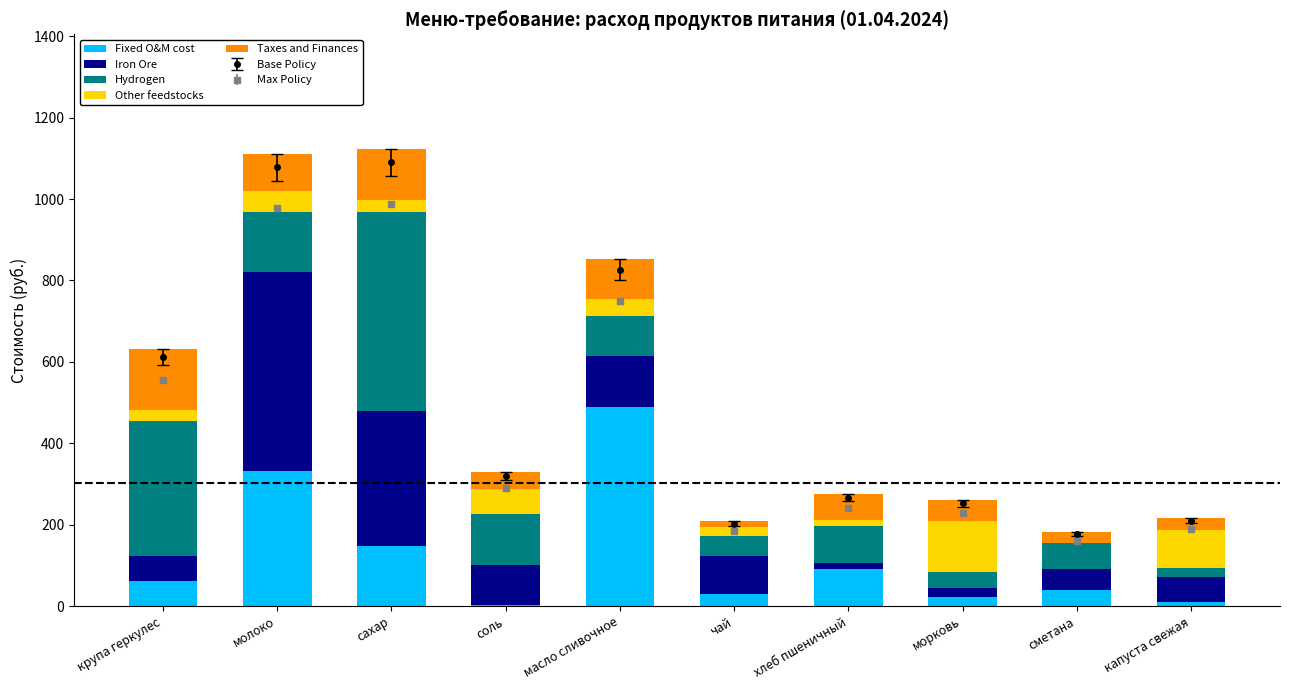

The value of Fixed O&M cost at чай is 30.0. True or false?

True